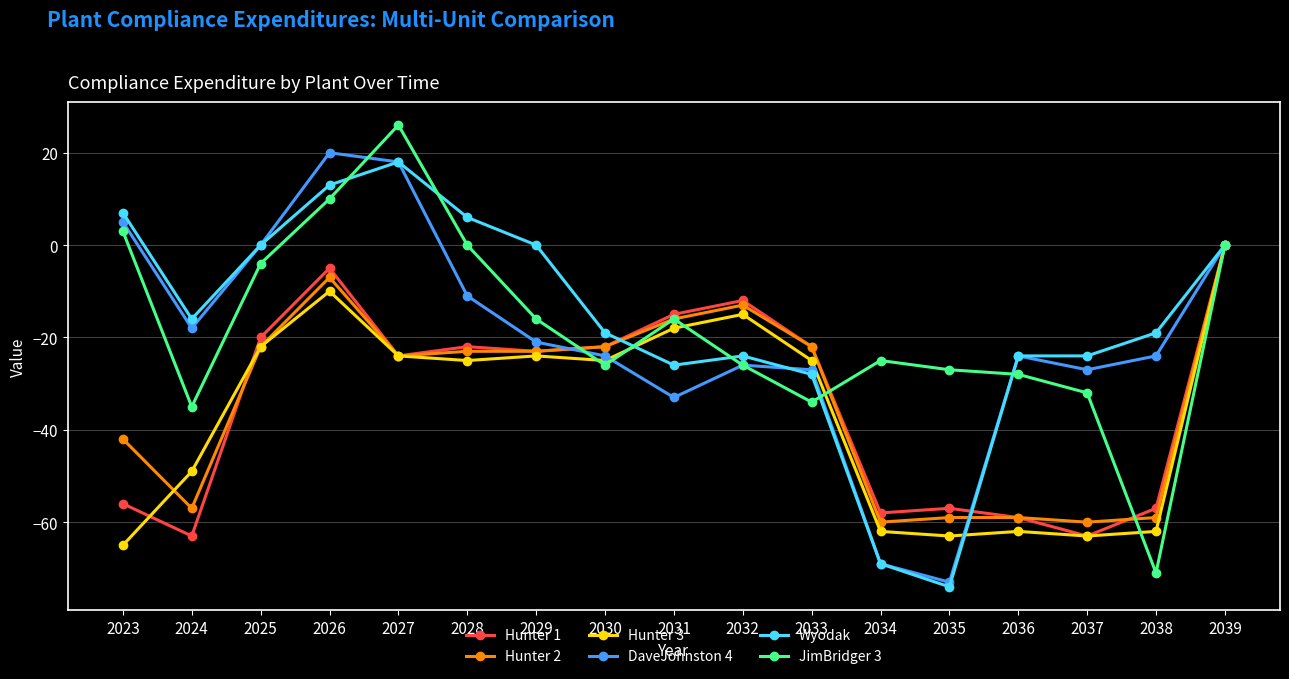

Where is the first local maximum for Hunter 2?

2026